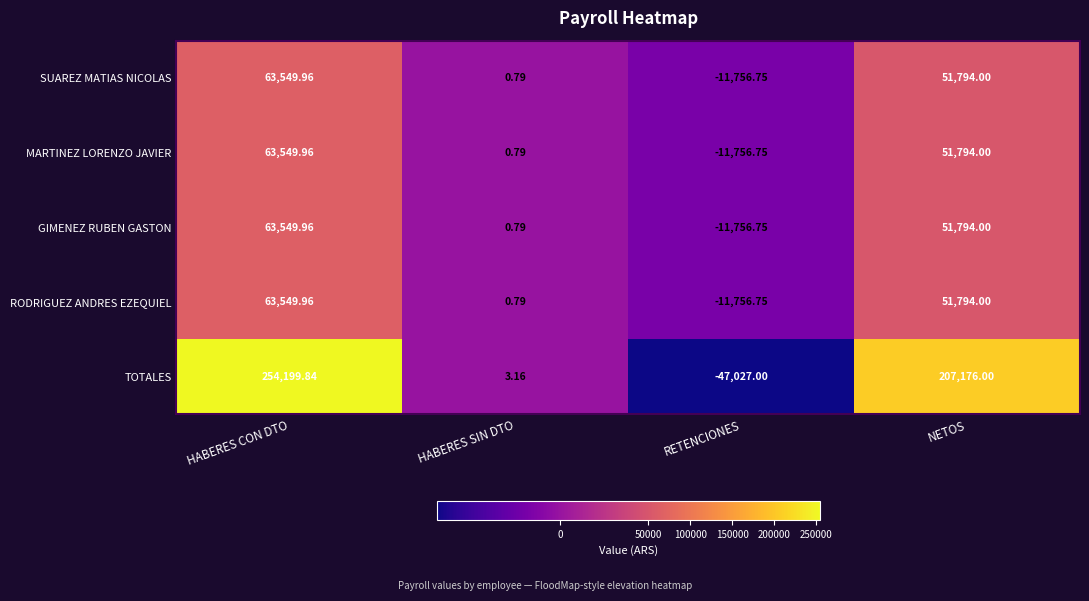

What is the greatest value displayed?

254199.8